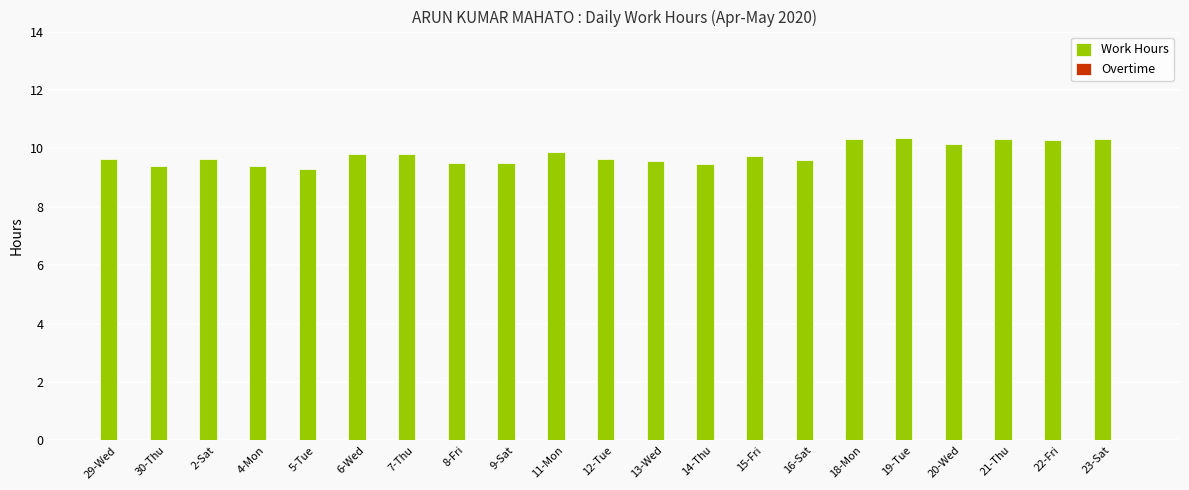

What is the average value?

9.8